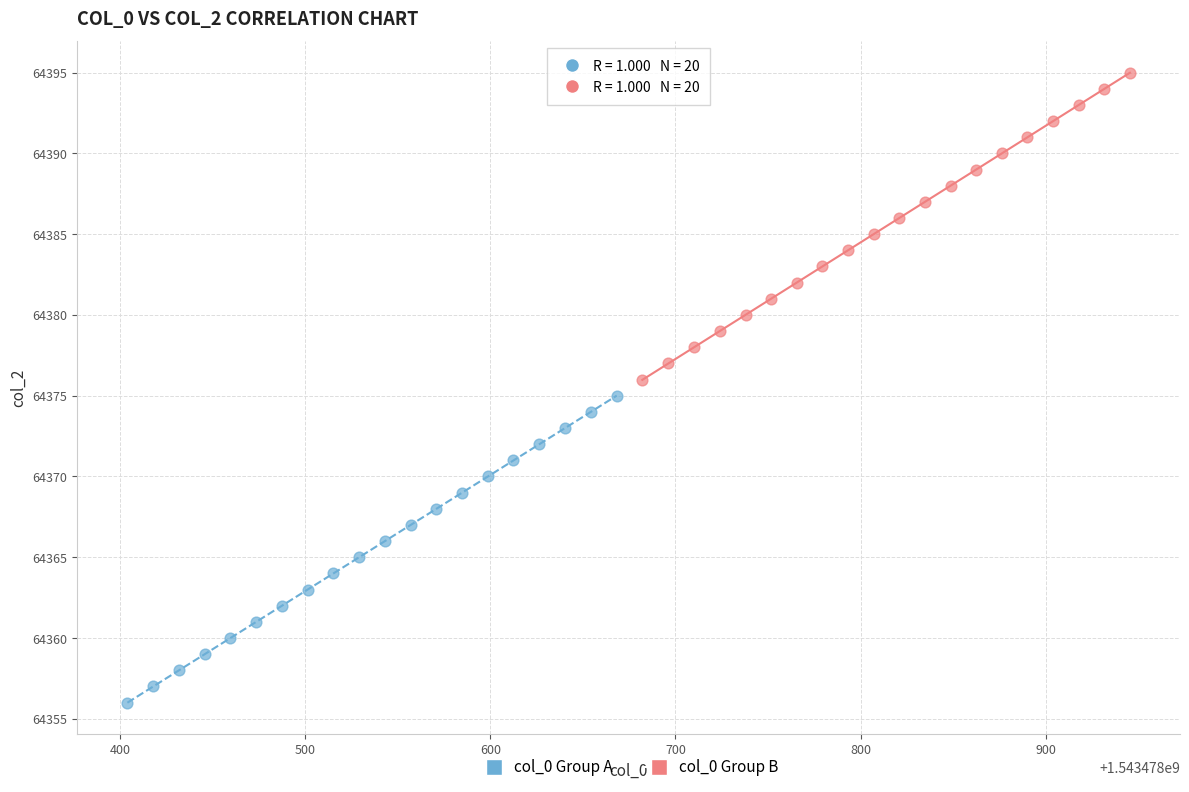

Which series reaches the minimum Y coordinate?

col_0 Group A